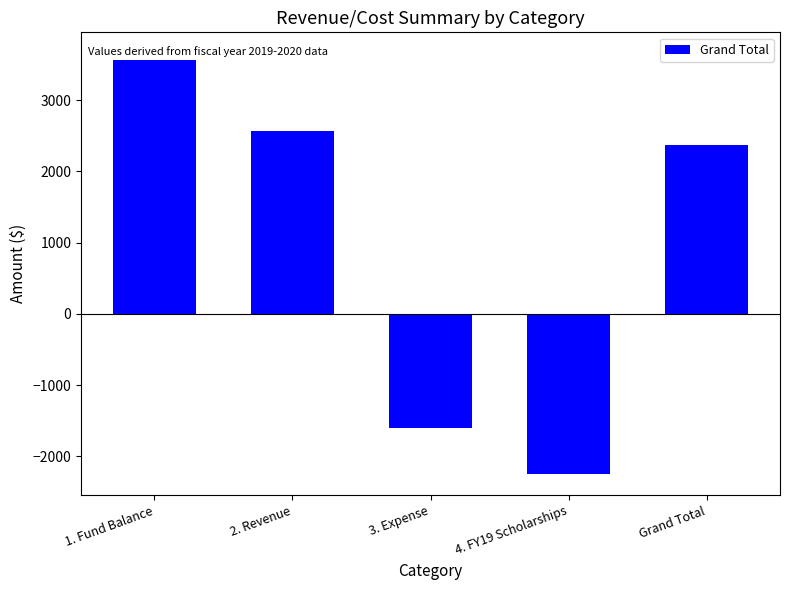

Reading left to right, what are all the values shown in this chart?

1. Fund Balance=3657.4	2. Revenue=2564.0	3. Expense=-1599.4	4. FY19 Scholarships=-2250.0	Grand Total=2372.0